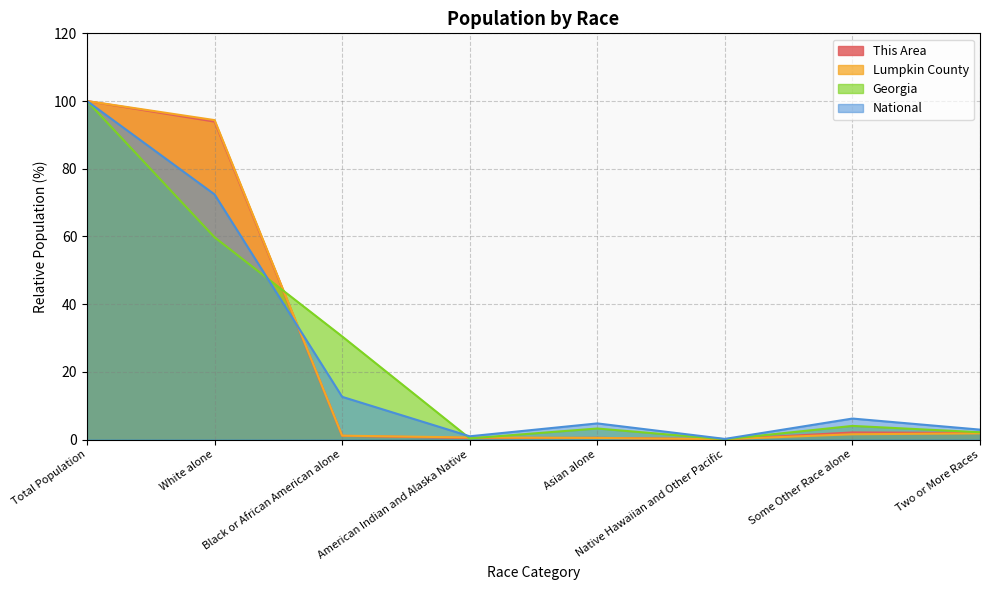

What is the maximum value for National?

100.0